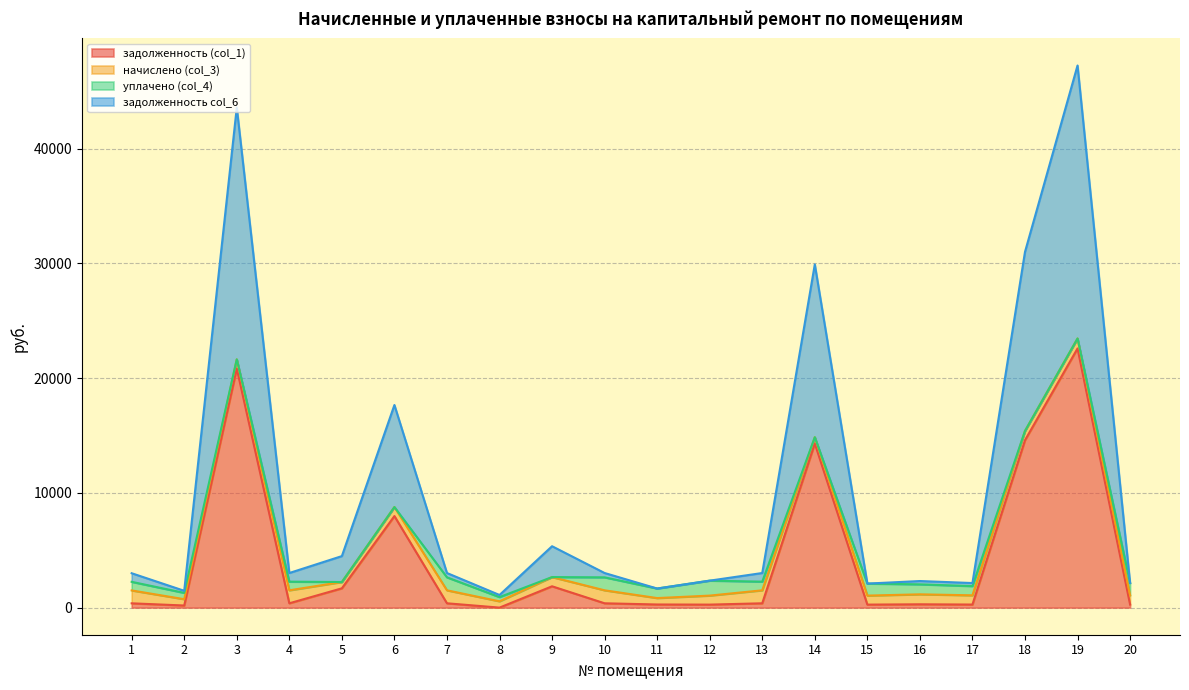

Where is the first local minimum for задолженность (col_1)?

2